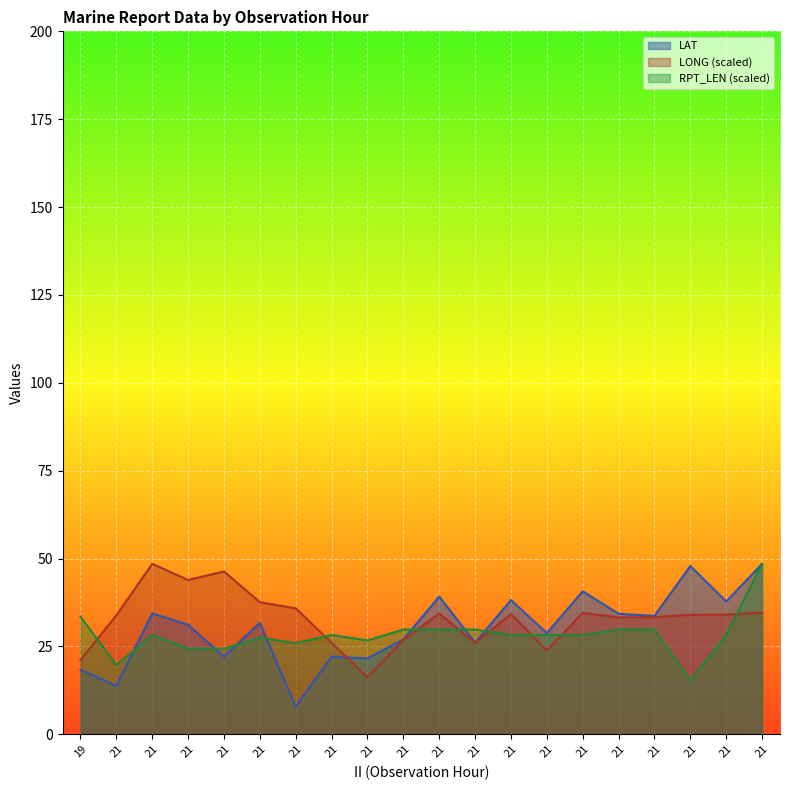

What is the difference between the maximum and minimum values in the LAT series?

40.6